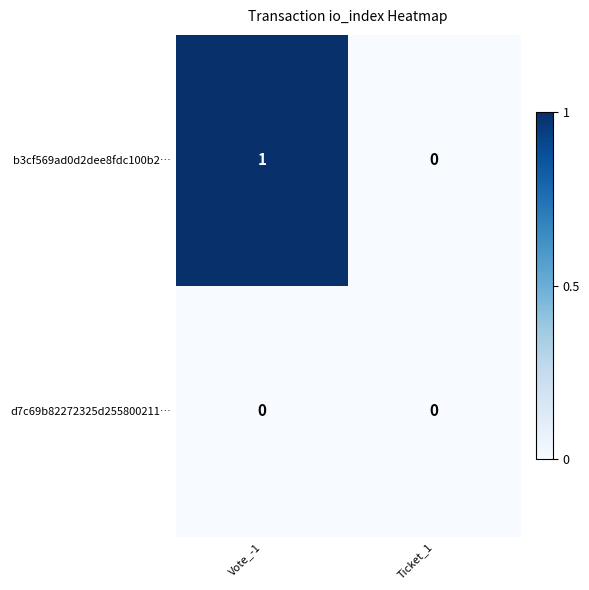

At which category does the chart reach its peak across all series?

Vote_-1